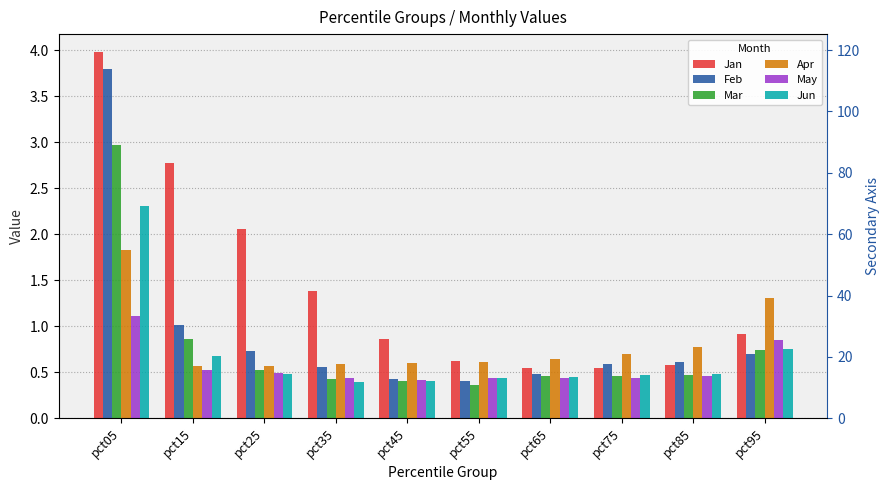

What is the value of the Jan bar at the 9th from the left?

0.6